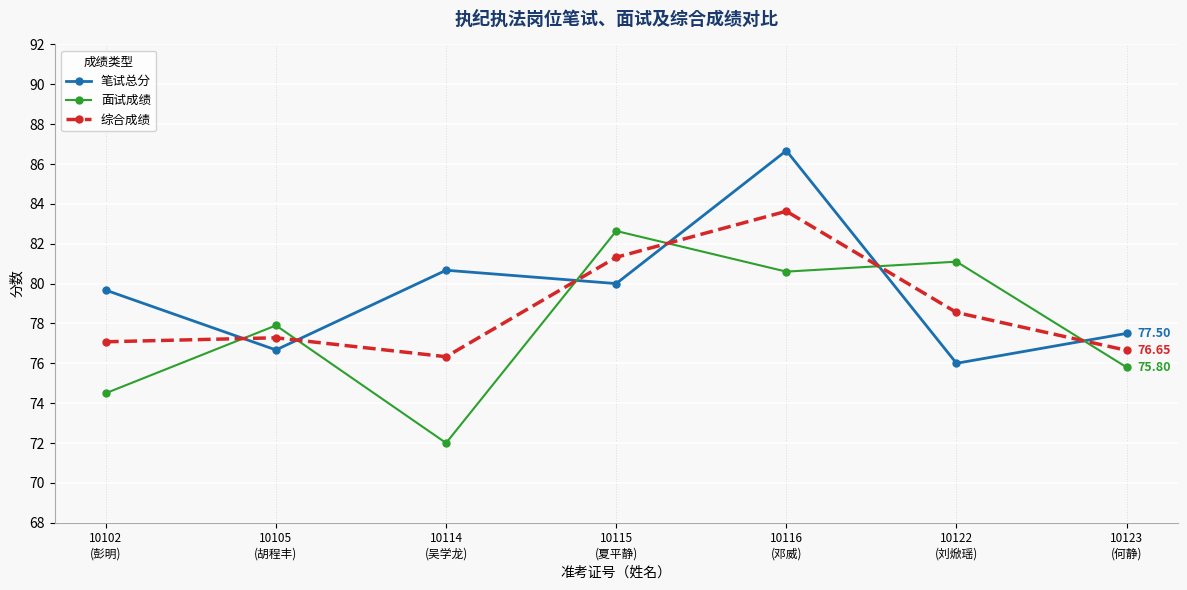

What is the label of the 4th point from the left?

10115
(夏平静)